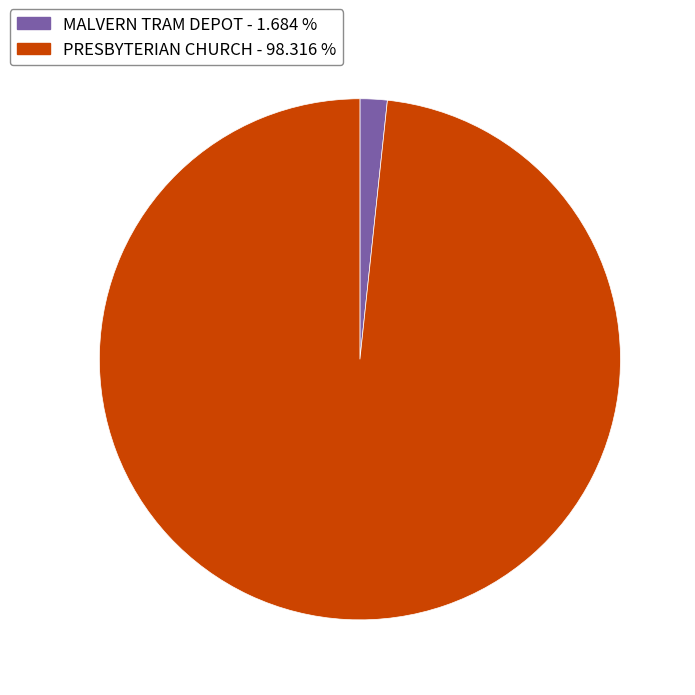

Approximately how many times larger is the value at PRESBYTERIAN CHURCH compared to MALVERN TRAM DEPOT?

58.4